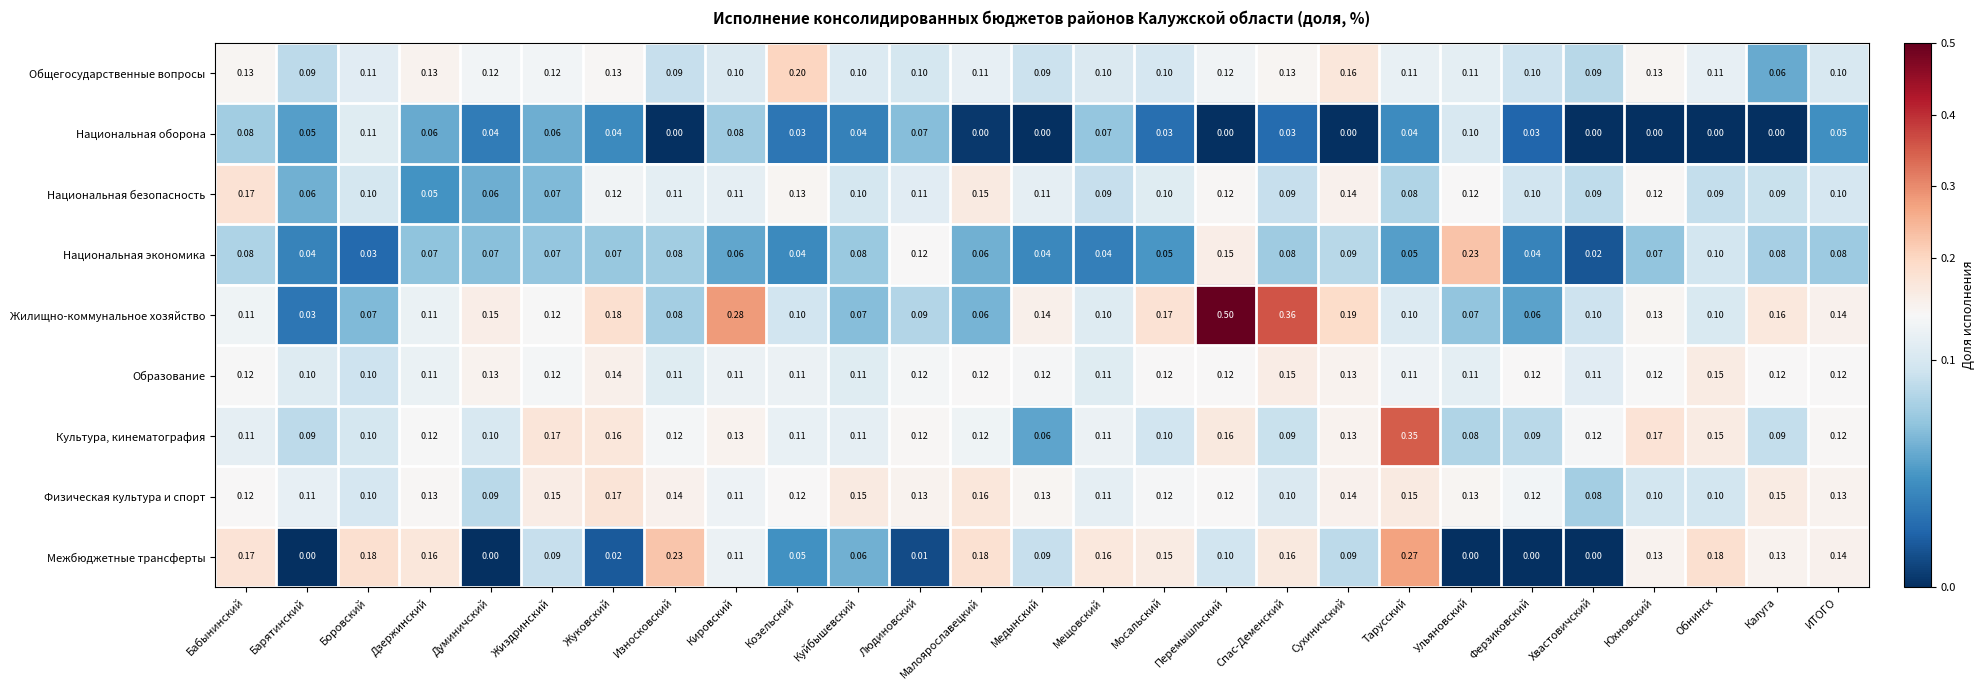

Which series has the largest range (max minus min)?

Жилищно-коммунальное хозяйство